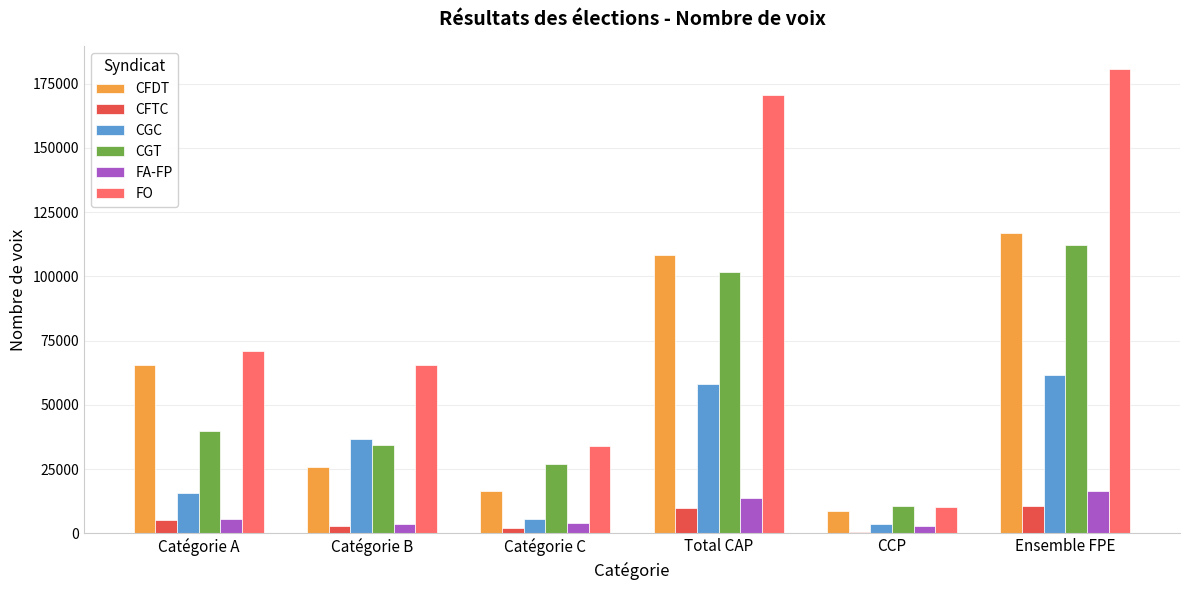

What is the approximate value of CFTC at Catégorie A?

5327.5